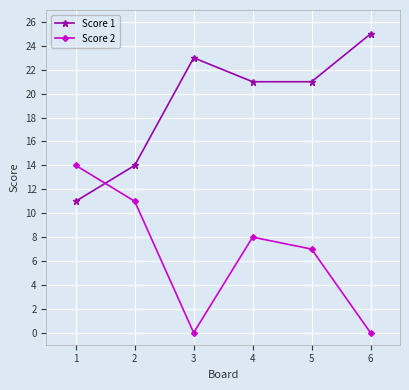

Is it true that Score 2 equals 11 at 3?

False